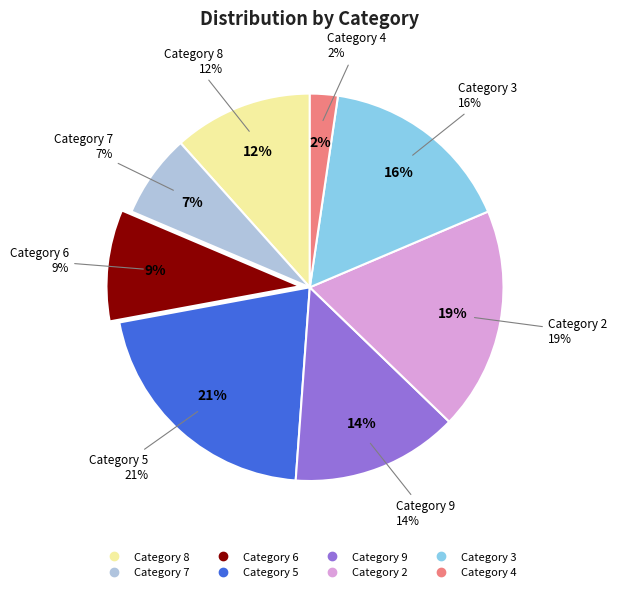

The 4 slice represents 2% of the pie. True or false?

True